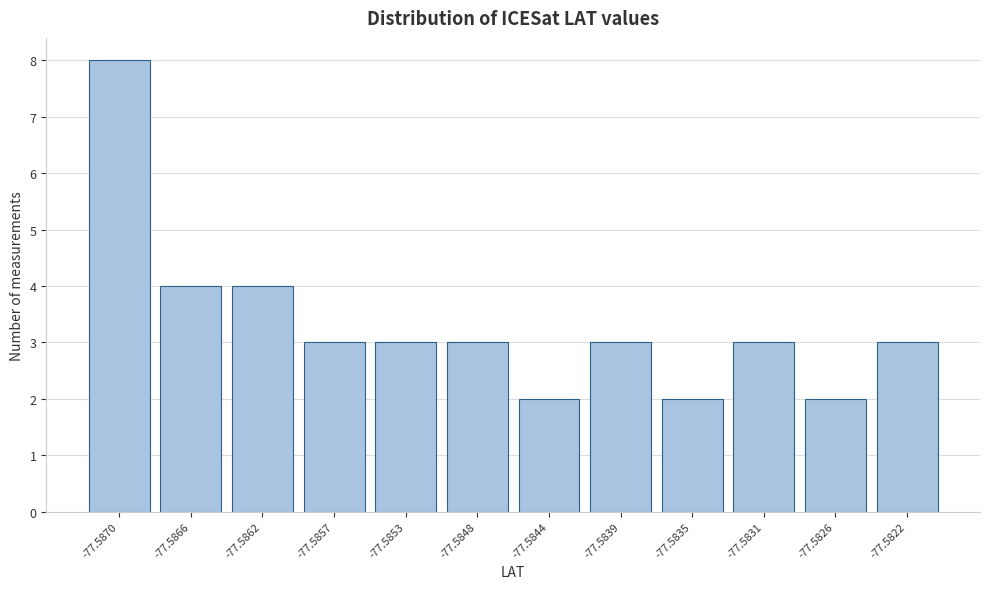

Reading right to left, what are all the values shown in this chart?

-77.5822=3	-77.5826=2	-77.5831=3	-77.5835=2	-77.5839=3	-77.5844=2	-77.5848=3	-77.5853=3	-77.5857=3	-77.5862=4	-77.5866=4	-77.5870=8